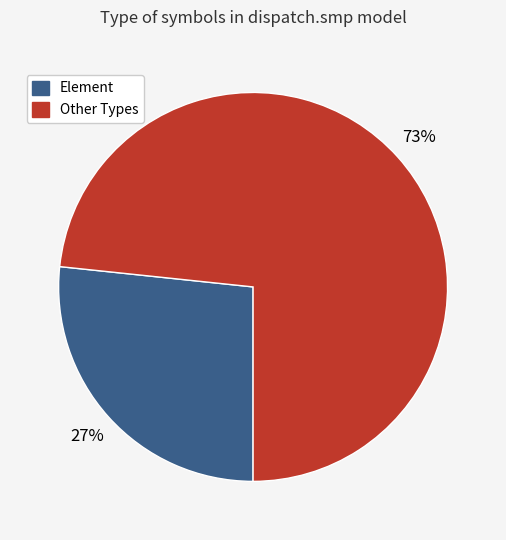

Does any single category account for the majority?

Yes